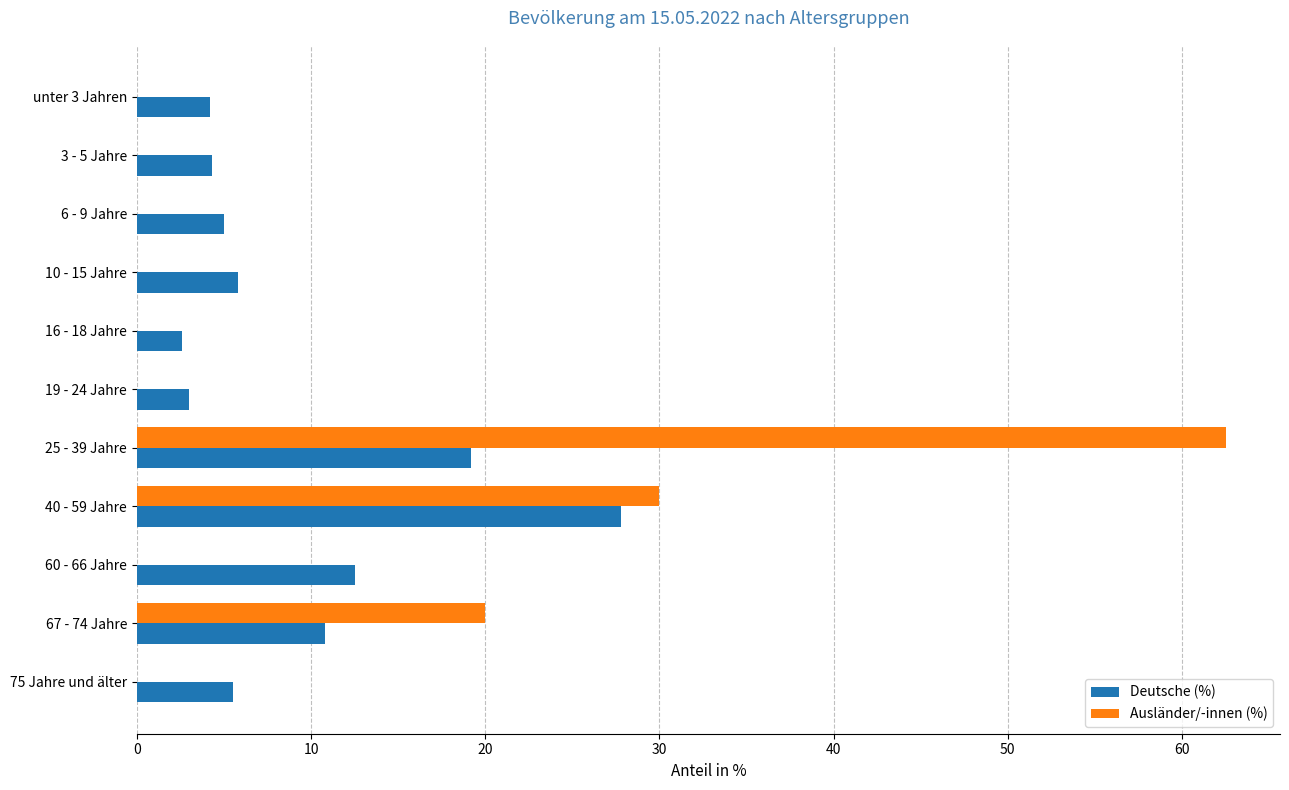

Between 3 - 5 Jahre and 25 - 39 Jahre, which series saw the biggest shift?

Ausländer/-innen (%)